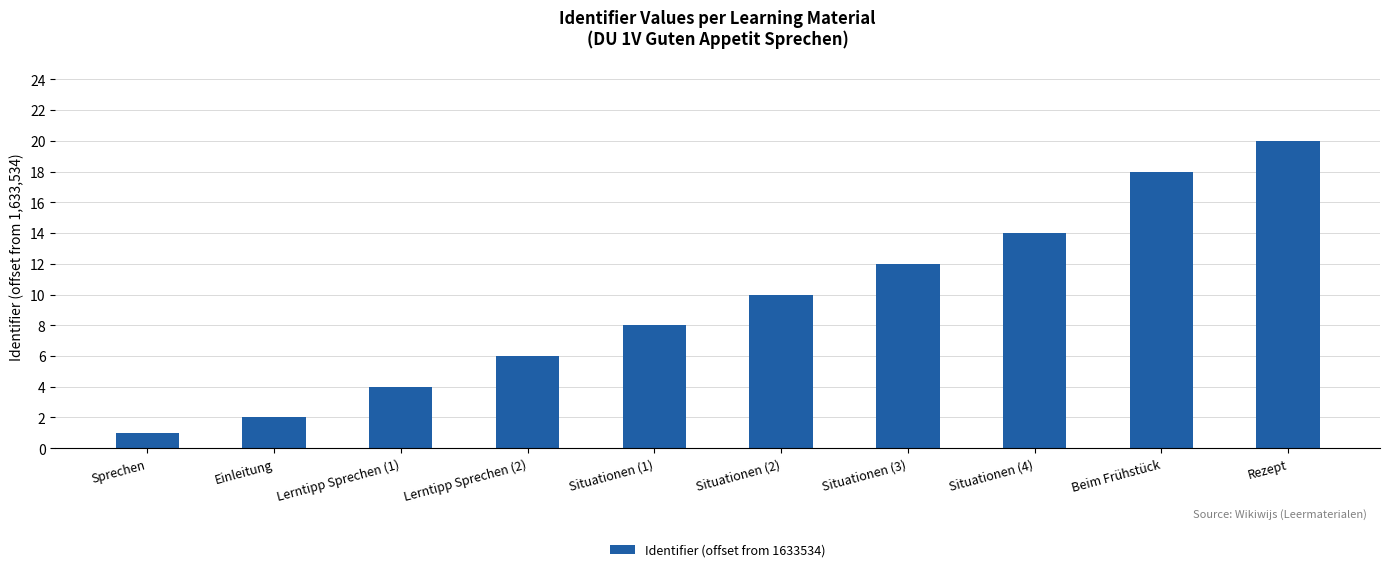

Are the bars grouped side by side (vs. stacked)?

No